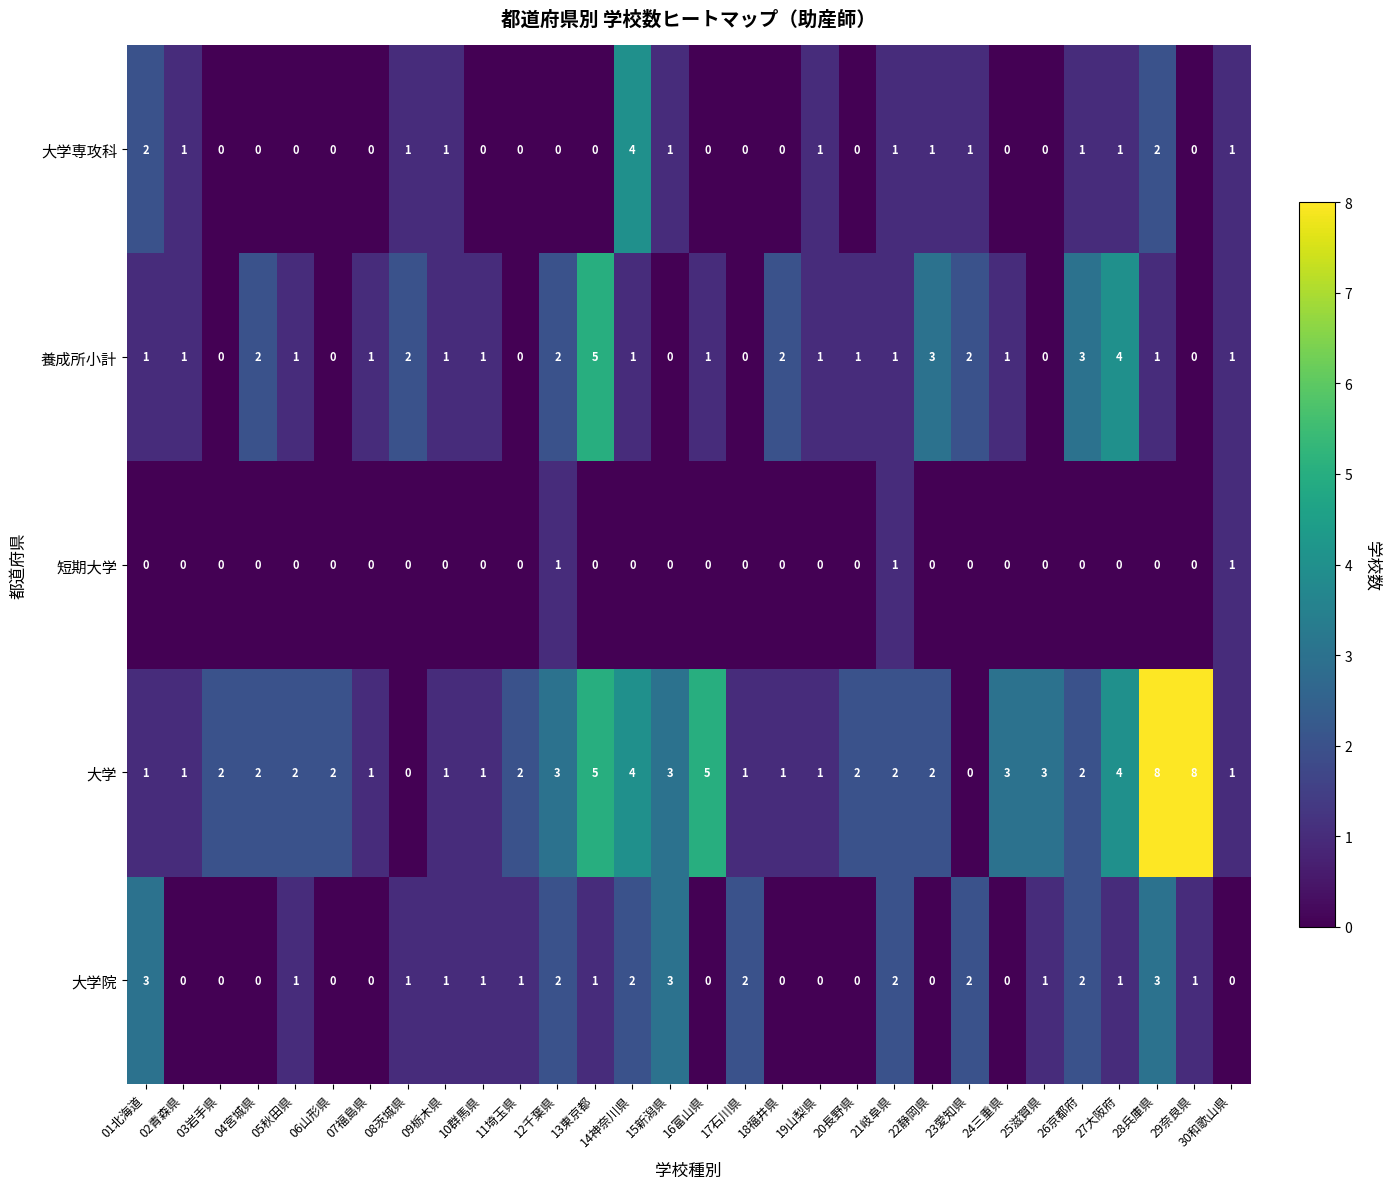

List the series in order of their peak value, lowest first.

短期大学, 大学院, 大学専攻科, 養成所小計, 大学